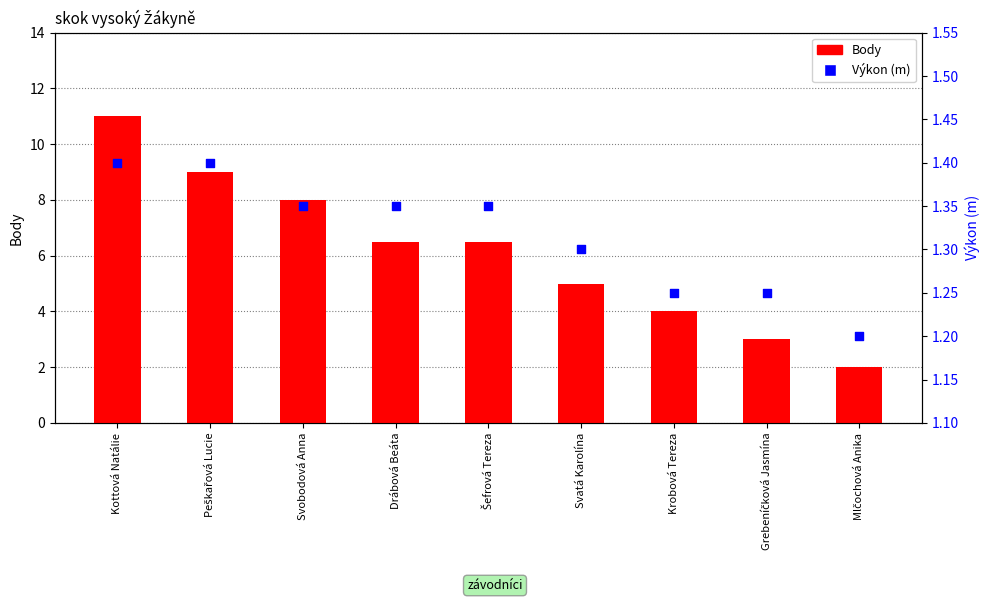

Which series reaches the maximum Y coordinate?

Body